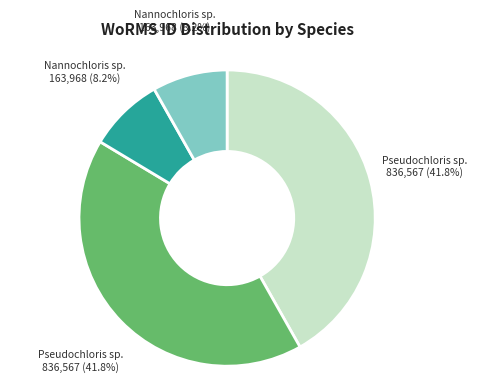

Is there any slice that represents more than half of the pie?

No